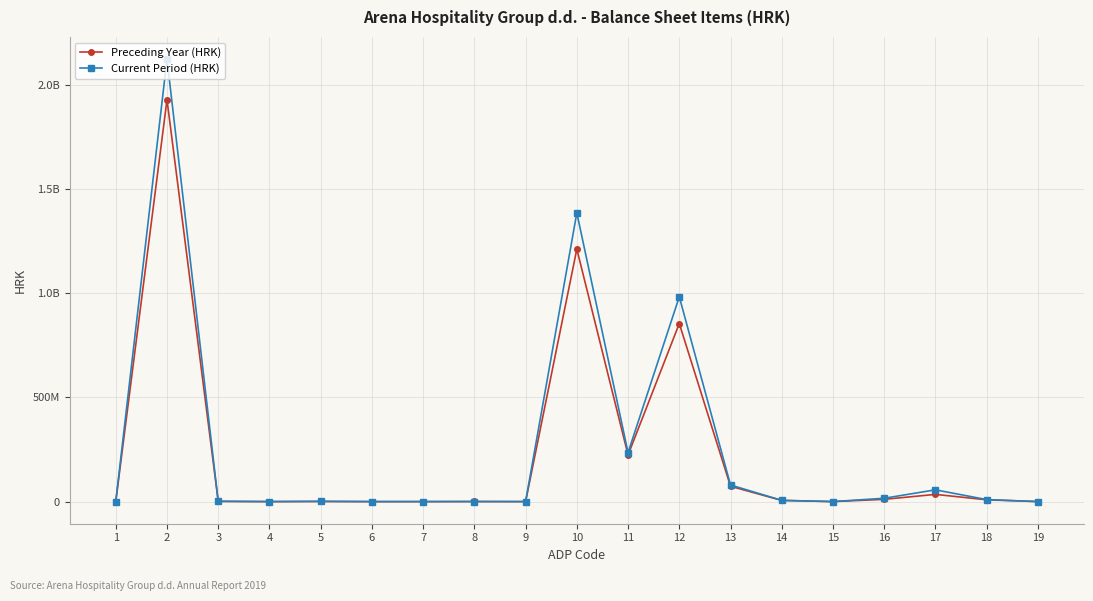

Reading left to right, transcribe all the data shown in this chart.

Preceding Year (HRK): 1=0	2=1927723396	3=1369414	4=0	5=811645	6=0	7=0	8=557769	9=0	10=1211189629	11=223836997	12=854101285	13=73543059	14=5660501	15=0	16=10878077	17=34583484	18=8586226	19=0
Current Period (HRK): 1=0	2=2122844011	3=1064923	4=0	5=1064923	6=0	7=0	8=0	9=0	10=1385211673	11=235066582	12=982506779	13=79592845	14=5952488	15=0	16=16019960	17=56418118	18=9654901	19=0